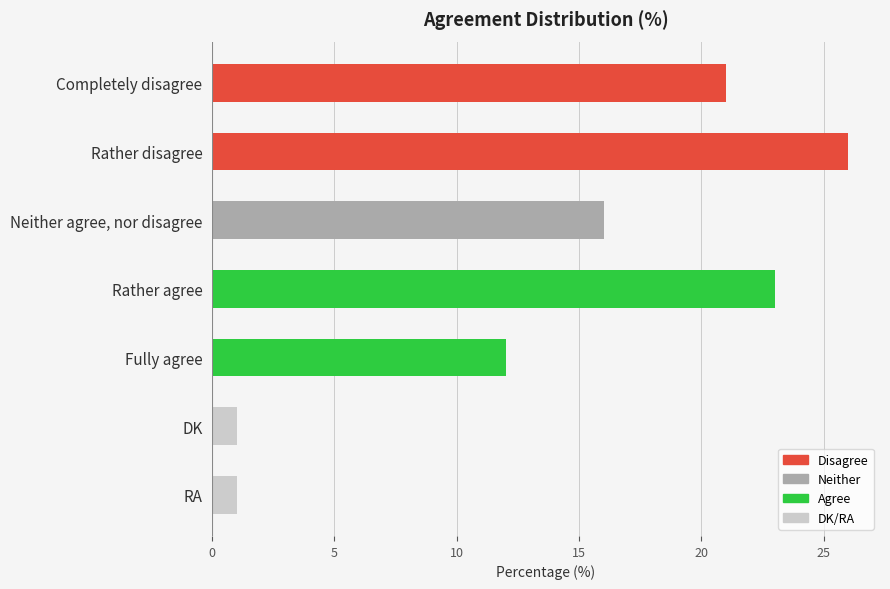

What is the difference between the values at Fully agree and Completely disagree?

9